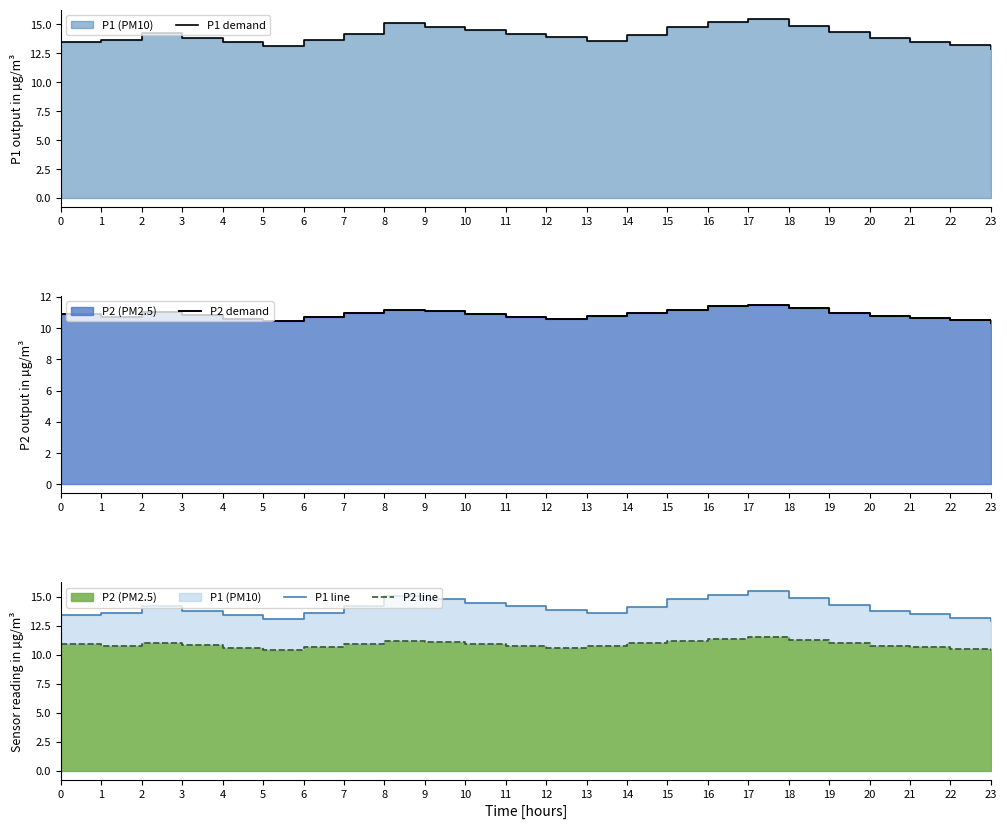

Where is P1 line nearest to the value 14?

12